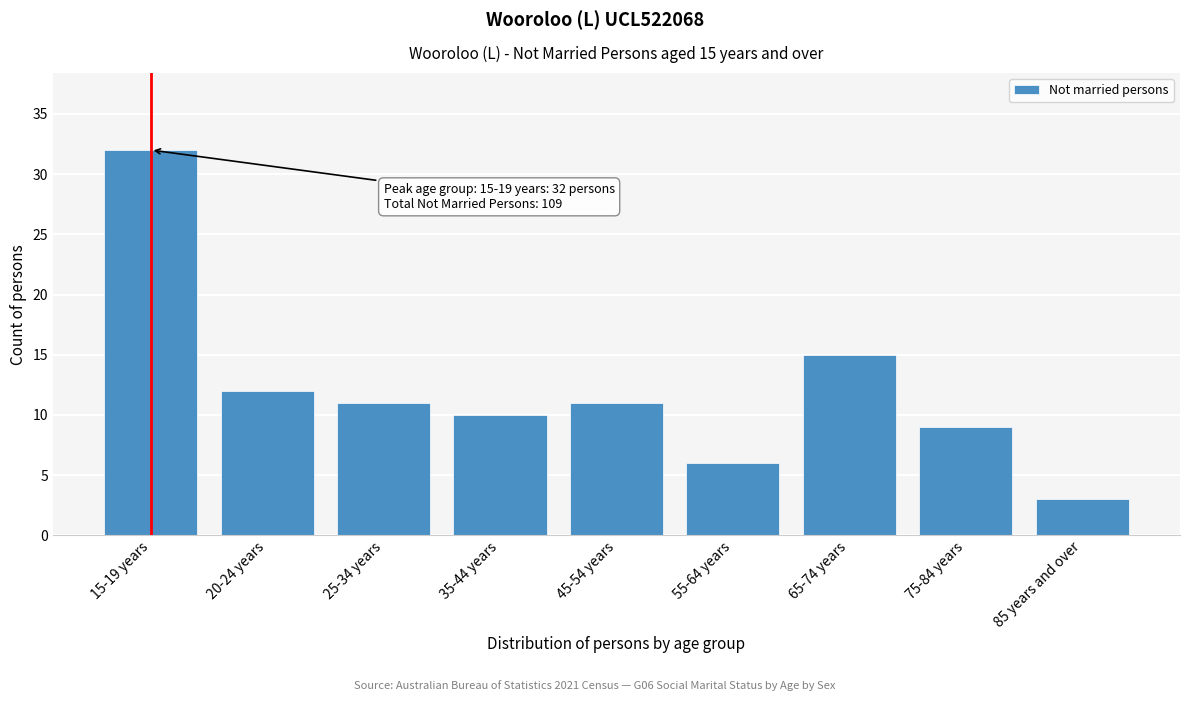

Reading left to right, extract all data points from this chart.

15-19 years=32	20-24 years=12	25-34 years=11	35-44 years=10	45-54 years=11	55-64 years=6	65-74 years=15	75-84 years=9	85 years and over=3